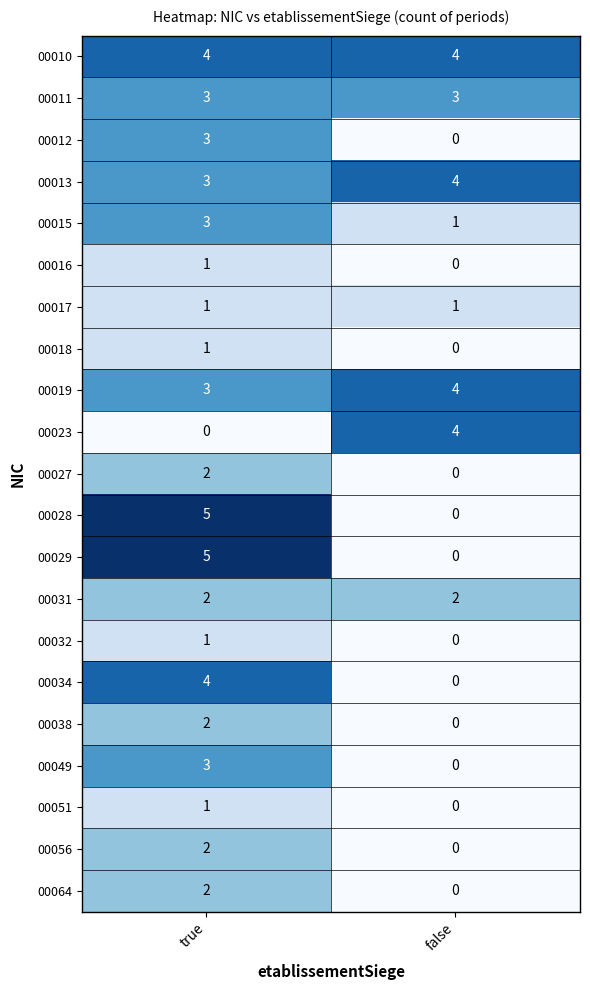

At how many categories does at least one series exceed 3?

2